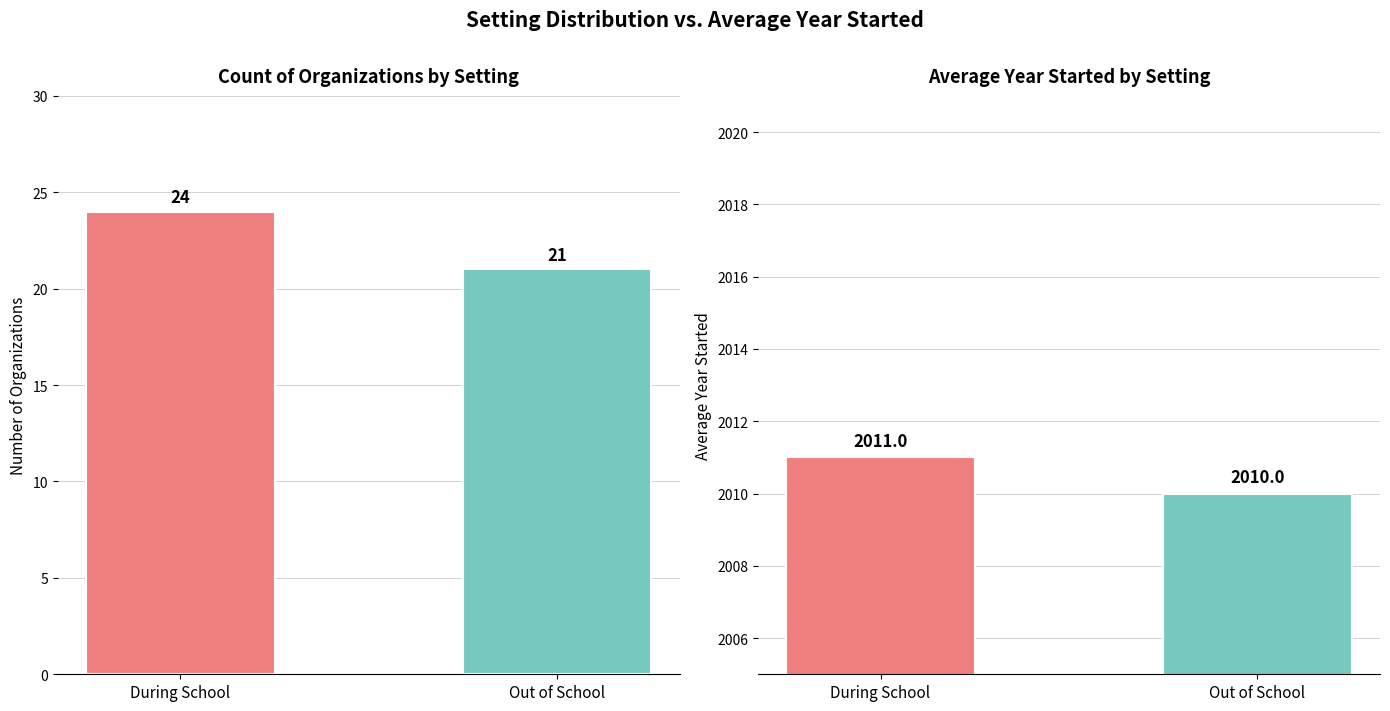

At which category is the sum across all series the highest?

During School